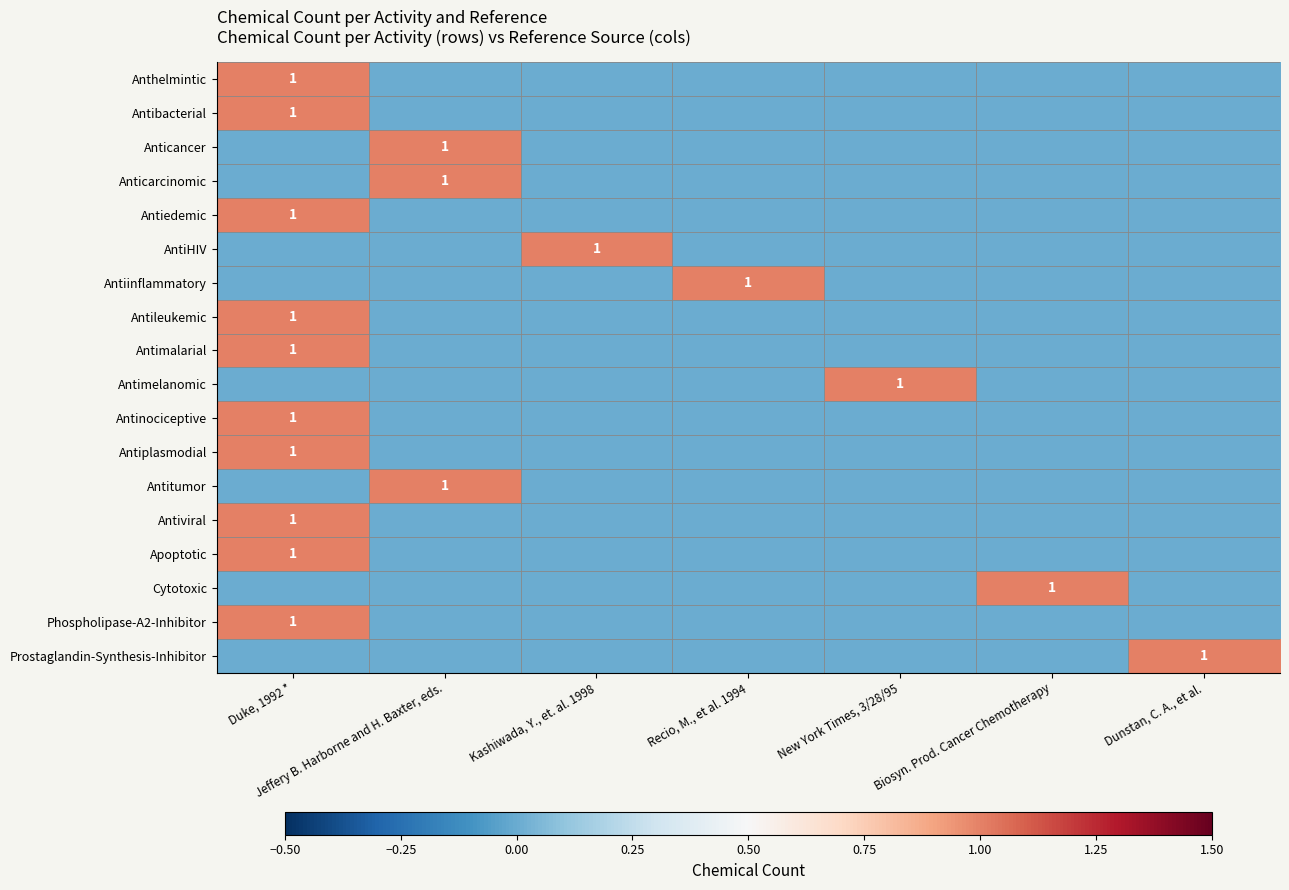

Rank the series at Duke, 1992 * from highest to lowest value.

Anthelmintic, Antibacterial, Antiedemic, Antileukemic, Antimalarial, Antinociceptive, Antiplasmodial, Antiviral, Apoptotic, Phospholipase-A2-Inhibitor, Anticancer, Anticarcinomic, AntiHIV, Antiinflammatory, Antimelanomic, Antitumor, Cytotoxic, Prostaglandin-Synthesis-Inhibitor